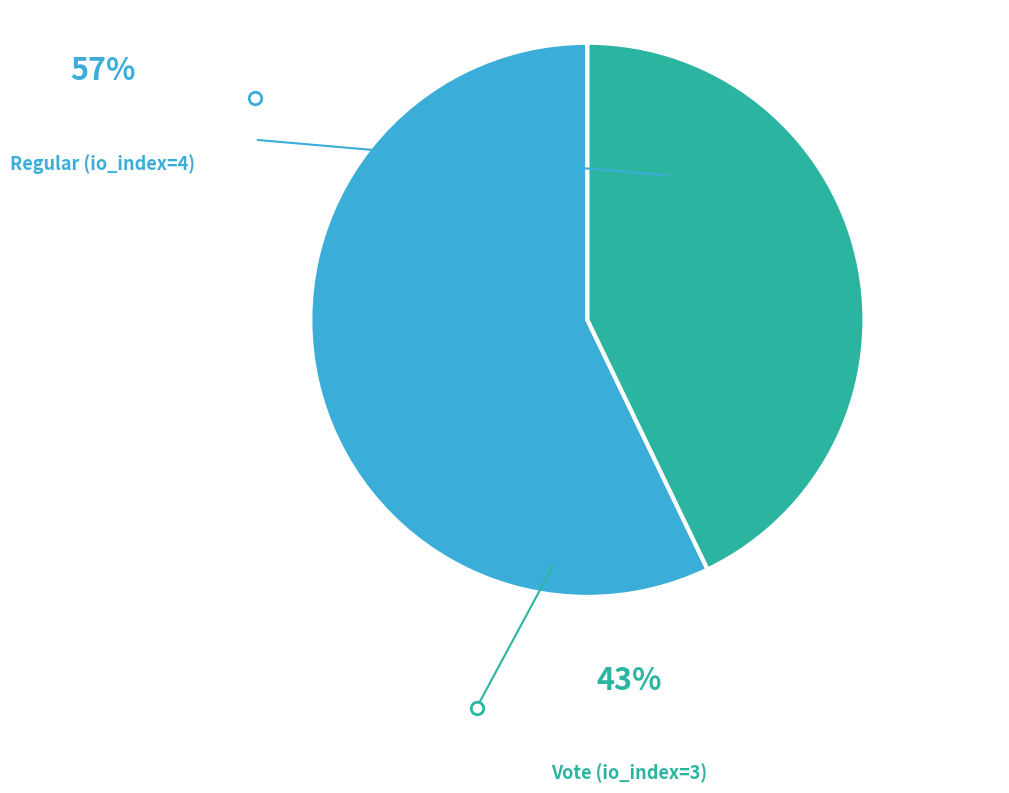

Does Regular (io_index=4) represent more than half of the total?

Yes